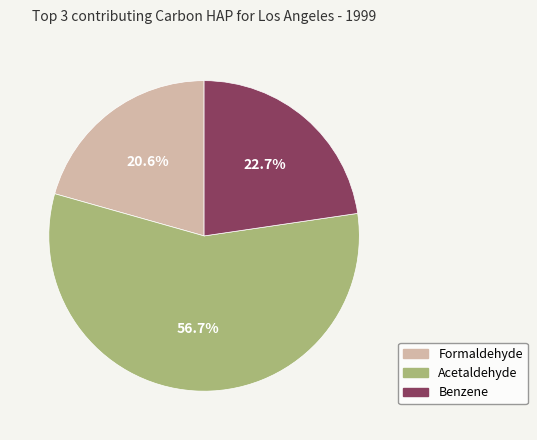

Does any single category account for the majority?

Yes